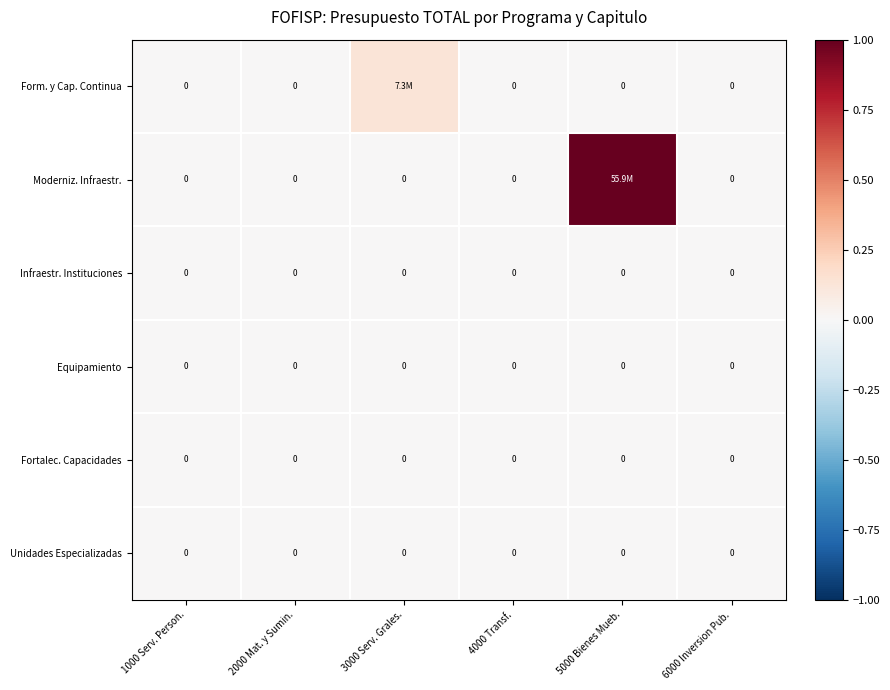

Is it true that Equipamiento equals 0.0 at 2000 Mat. y Sumin.?

True